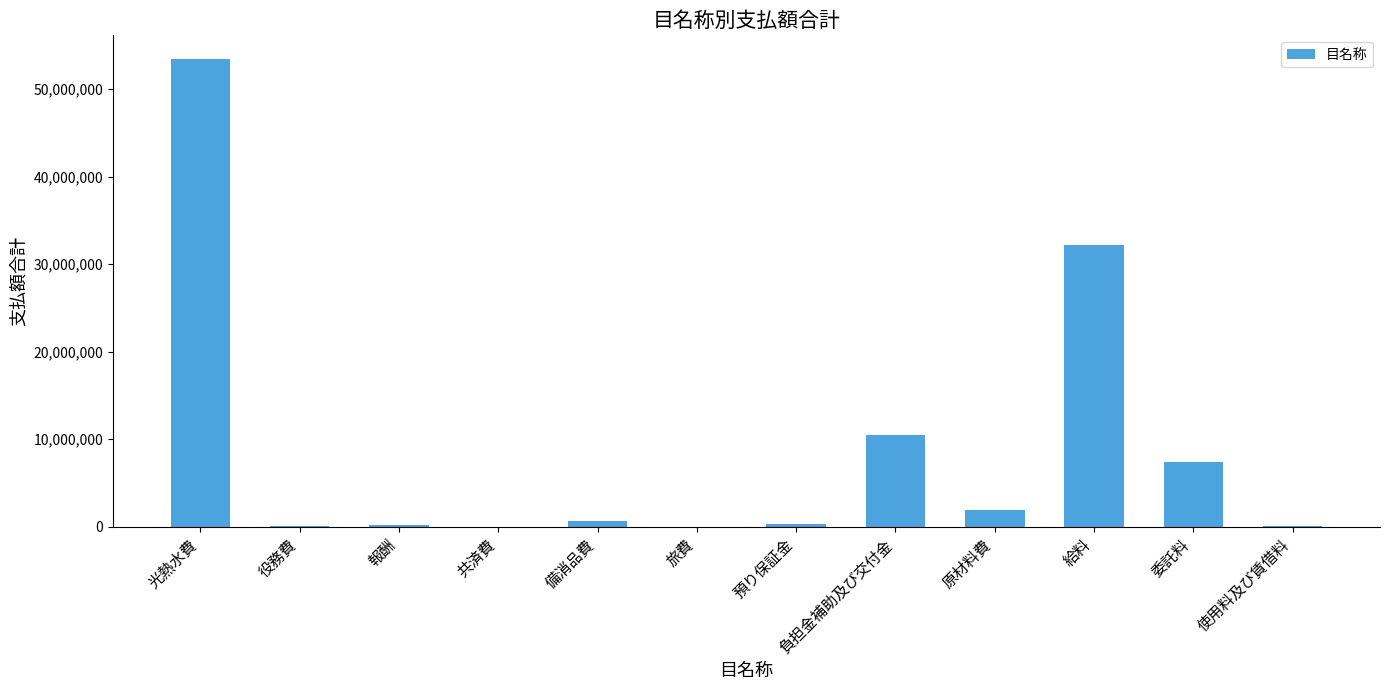

At which label is the value closest to 26739815?

給料